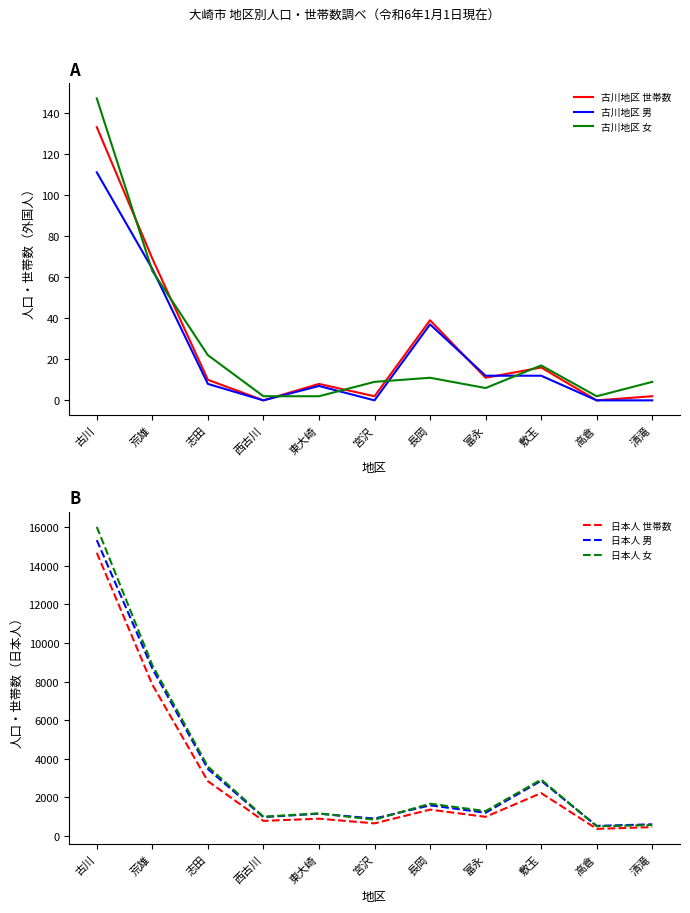

At which category does 古川地区 男 reach its first local valley?

西古川